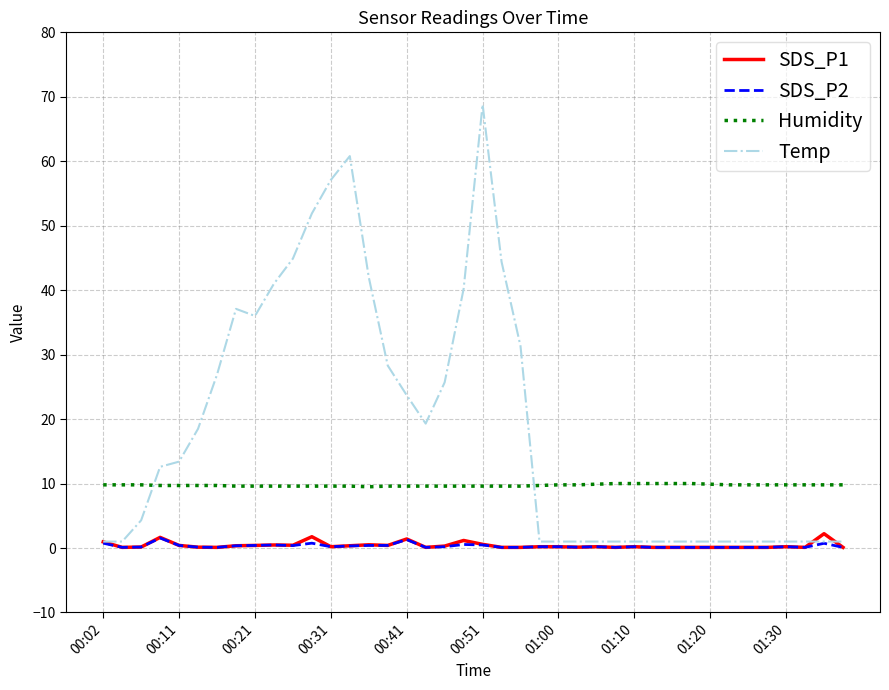

Which series has the largest total across all categories?

Temp